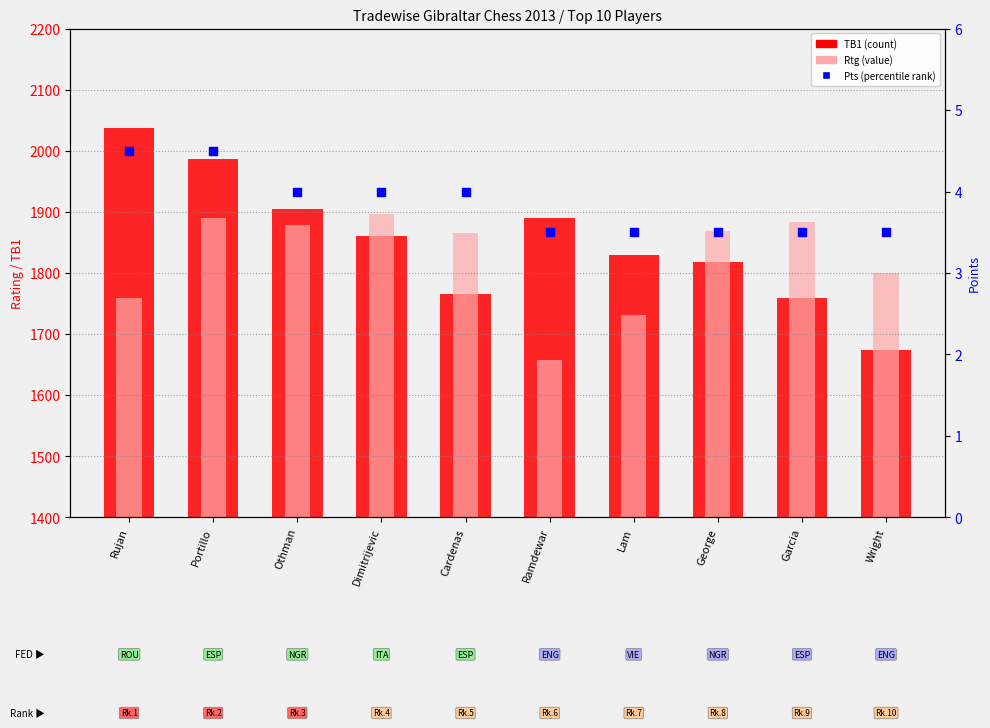

At which category is the sum across all series the highest?

Portillo